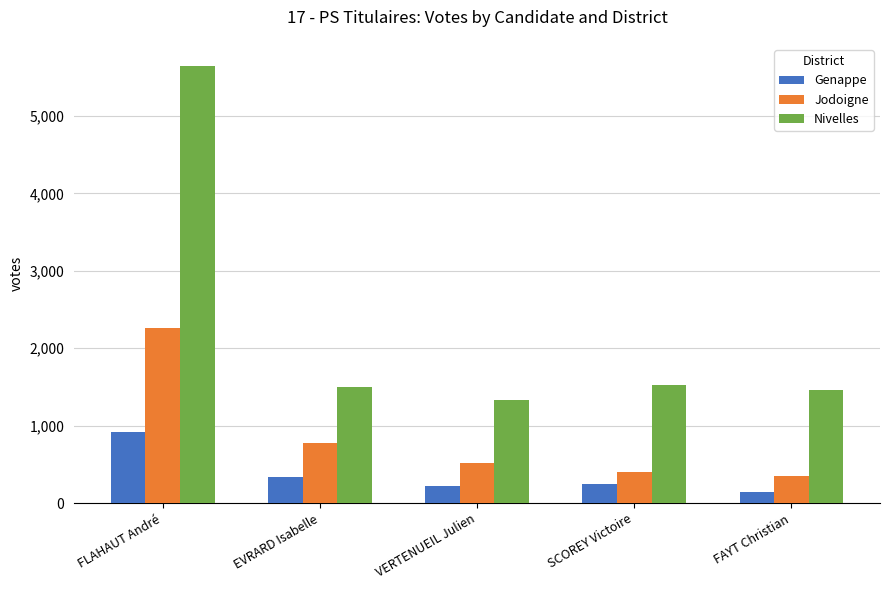

Is it true that Nivelles equals 1495 at EVRARD Isabelle?

True